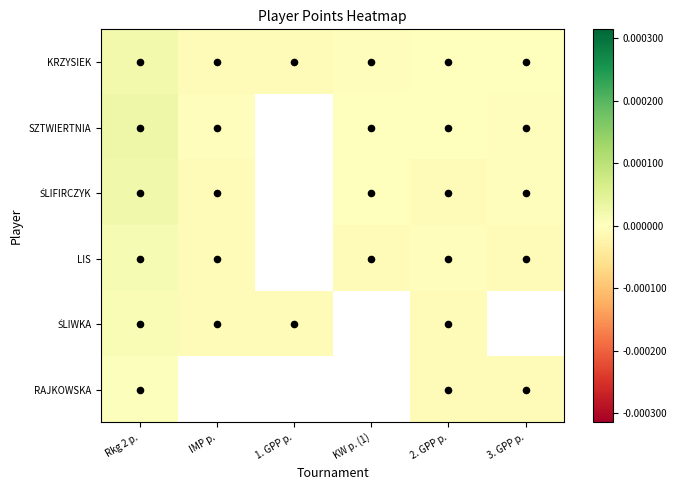

Is the value of LIS at 3. GPP p. greater than the value of KRZYSIEK at 2. GPP p.?

No